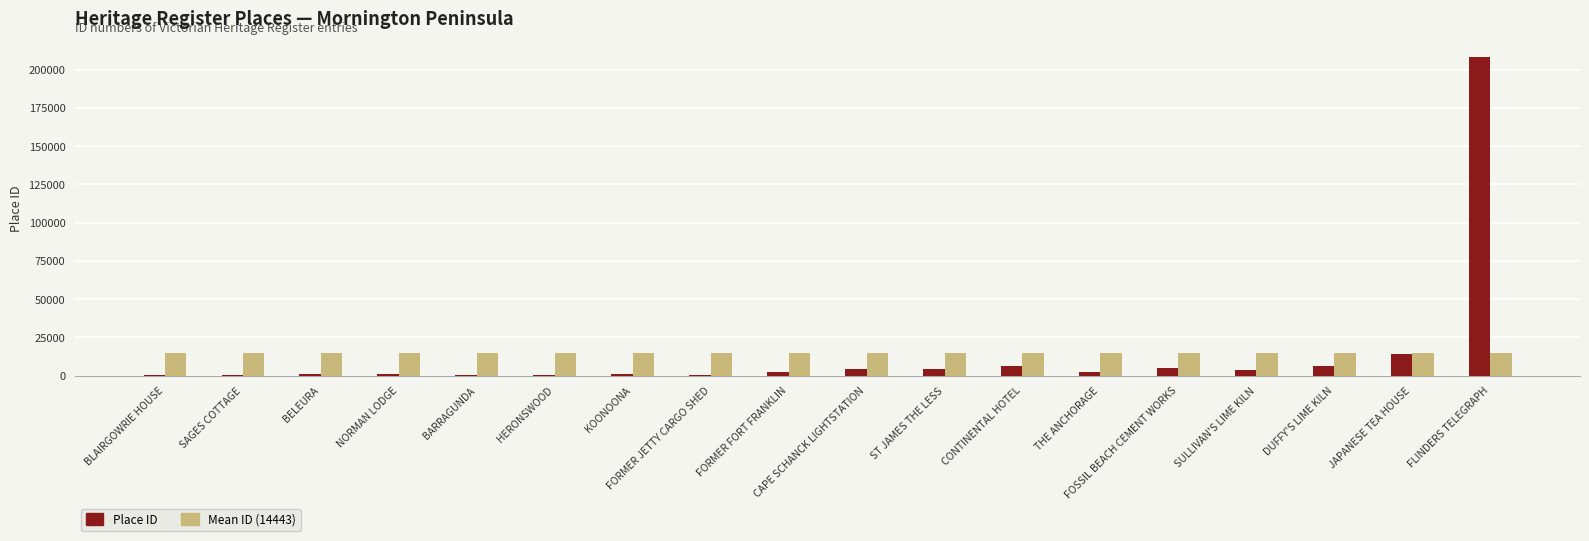

How many groups of bars are there?

18